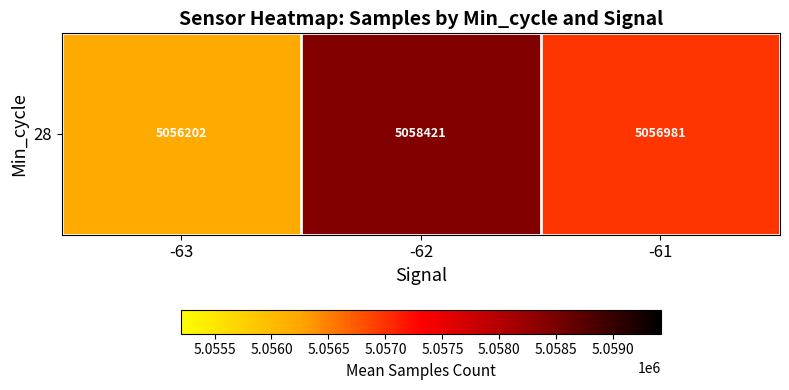

What is the average value?

5057201.3